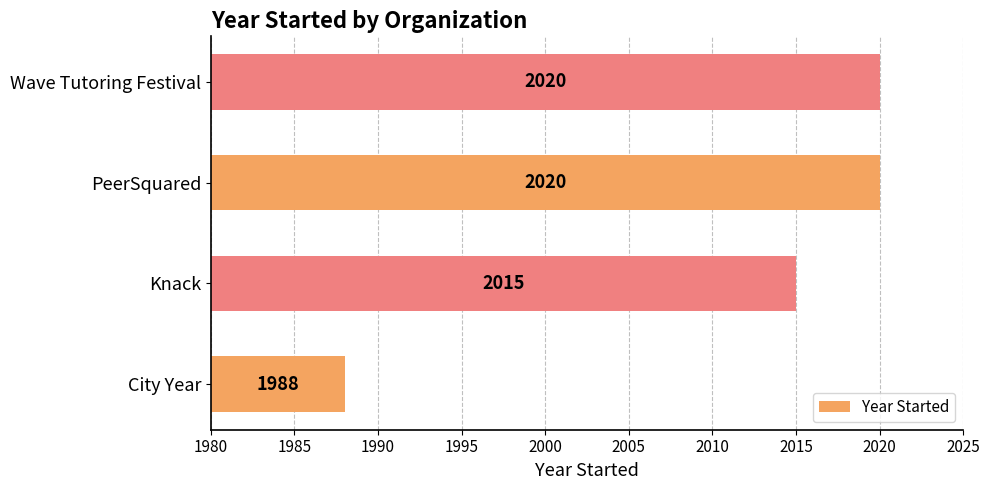

How many data points are less than 2020?

2